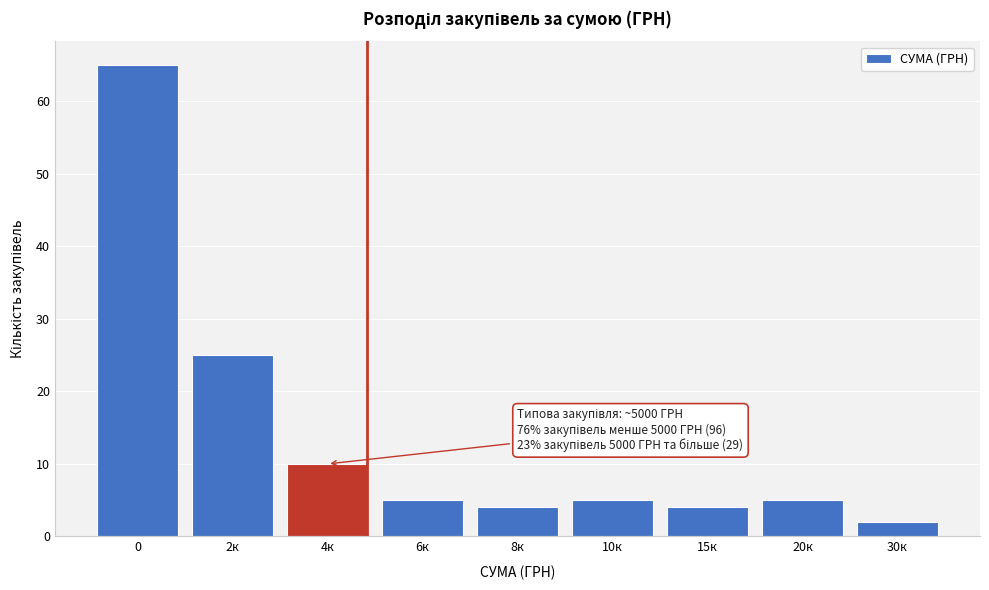

Reading left to right, extract all data points from this chart.

0=65	2к=25	4к=10	6к=5	8к=4	10к=5	15к=4	20к=5	30к=2